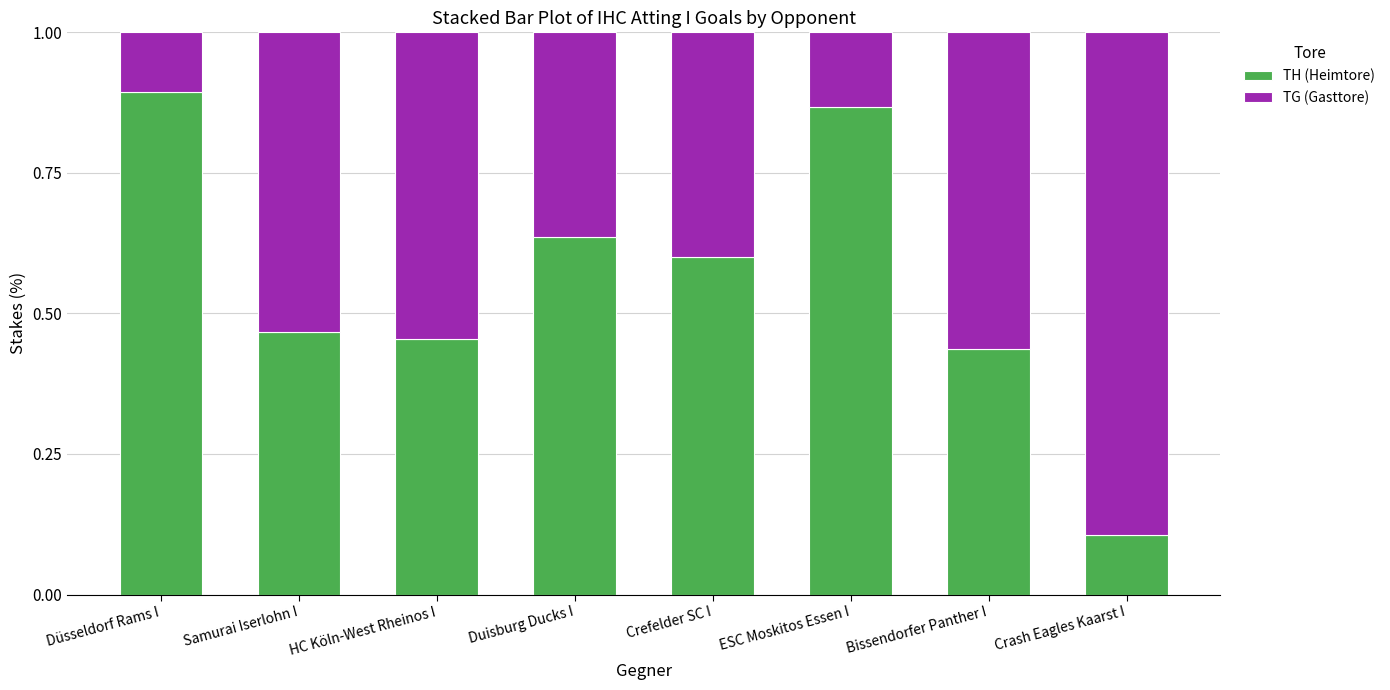

What is the difference between the second highest and minimum values in the TH (Heimtore) series?

0.8